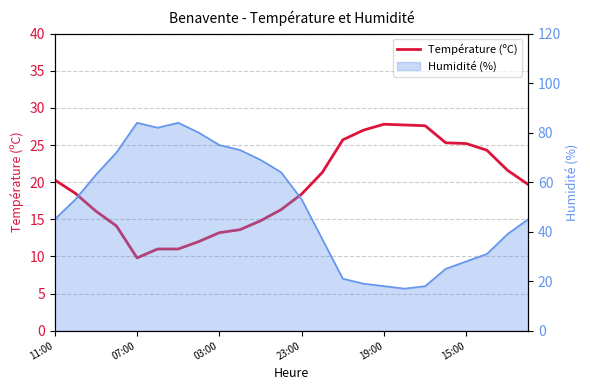

At which label does the data first exceed 19?

11:00